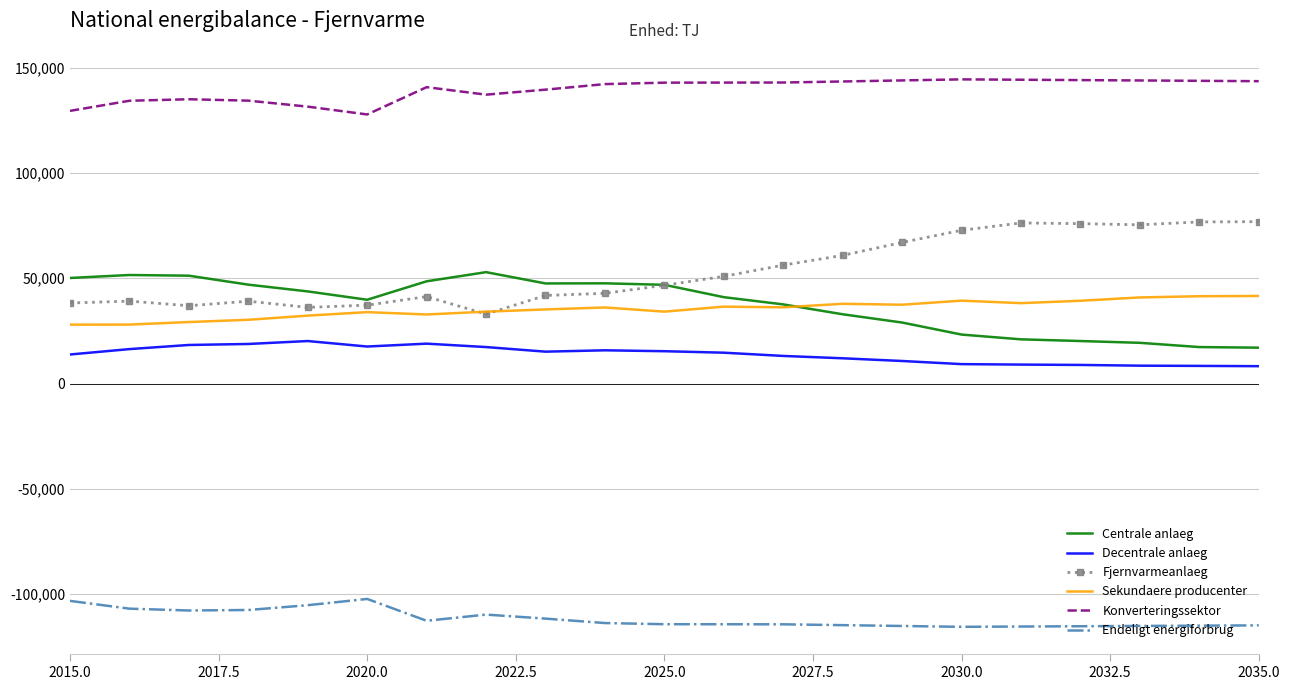

True or false: Fjernvarmeanlaeg and Decentrale anlaeg intersect in this chart.

False